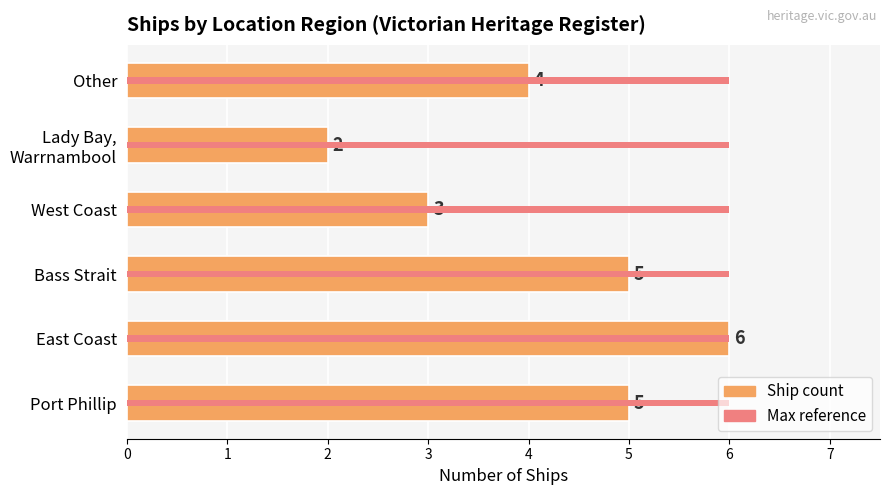

What are all the series names shown in the legend?

Ship count, Max reference